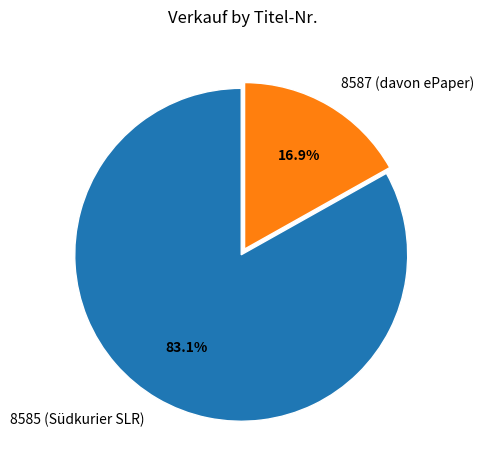

To the nearest percent, what portion does 8587 (davon ePaper) represent?

17%